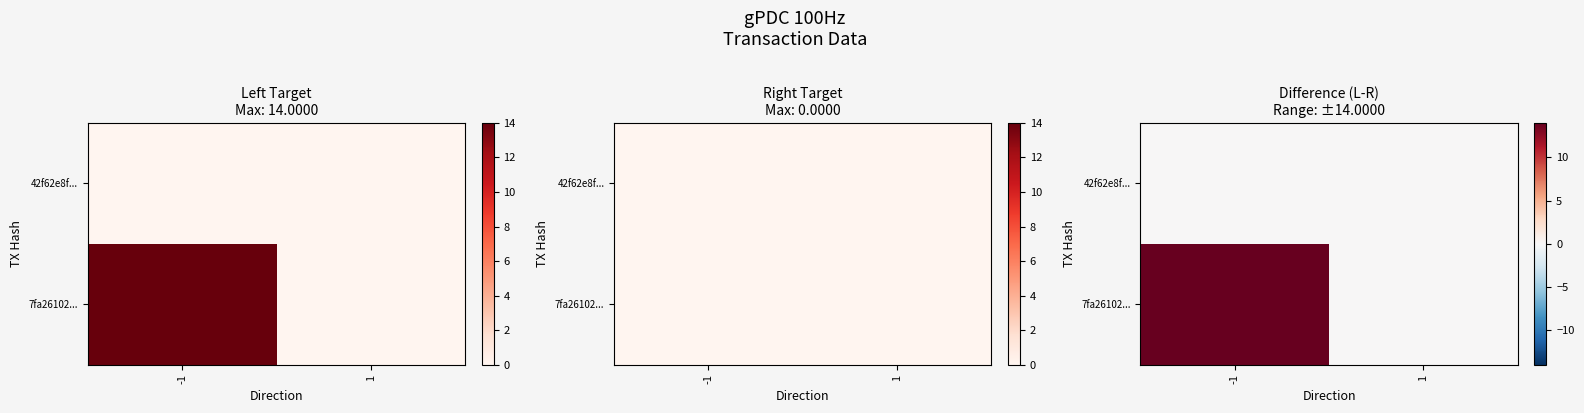

How many 7fa26102... values are between 0 and 14?

2